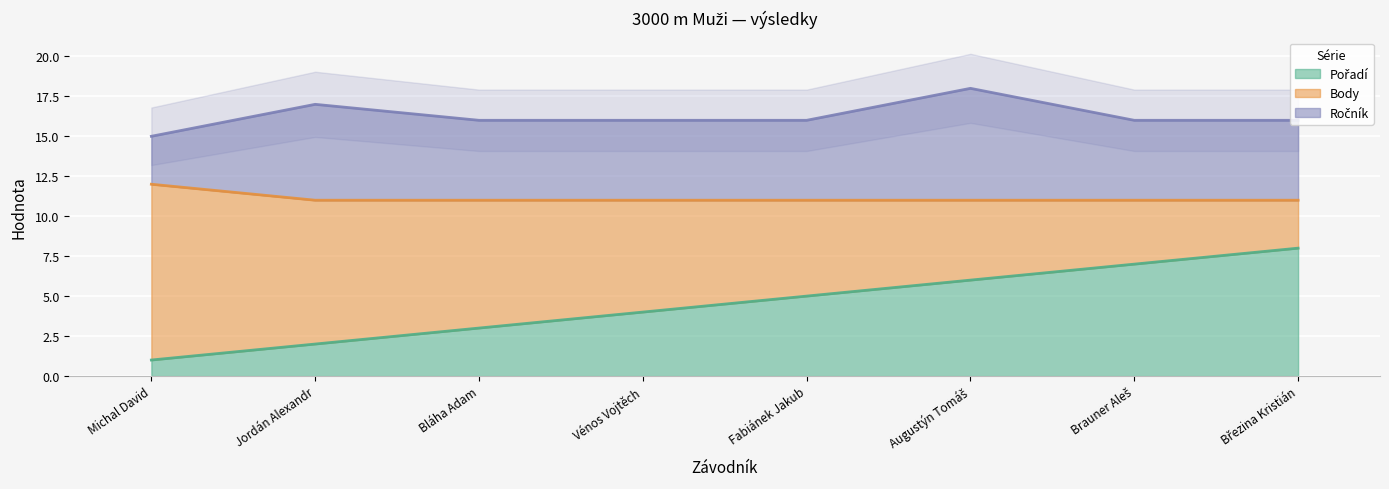

Where is the first local maximum for Ročník?

Jordán Alexandr